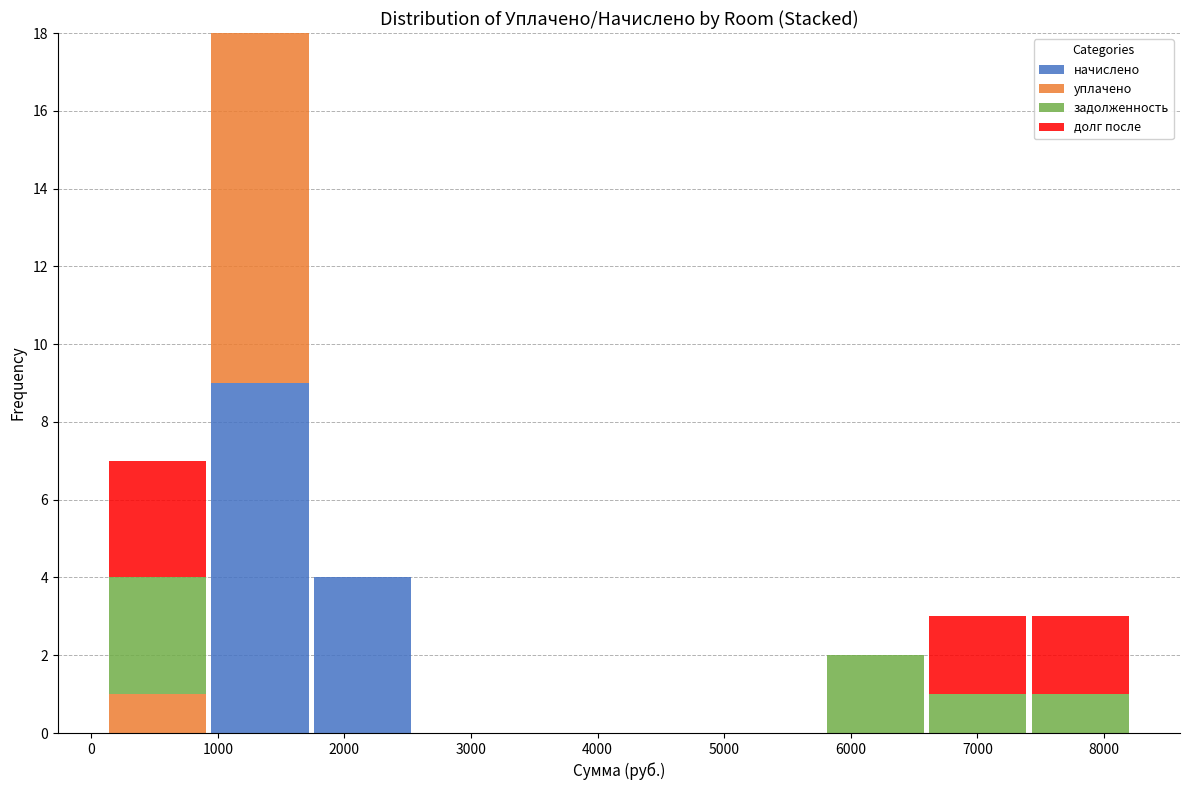

Reading left to right, transcribe this chart: for each stacked bar, give the range it covers on the x-axis and its total height. Neither the bar edges nor the heights are printed on the chart, so give them approximately, as read against the axes.

100 to 900: 7
900 to 1700: 18
1700 to 2500: 4
2500 to 3400: 0
3400 to 4200: 0
4200 to 5000: 0
5000 to 5800: 0
5800 to 6600: 2
6600 to 7400: 3
7400 to 8200: 3